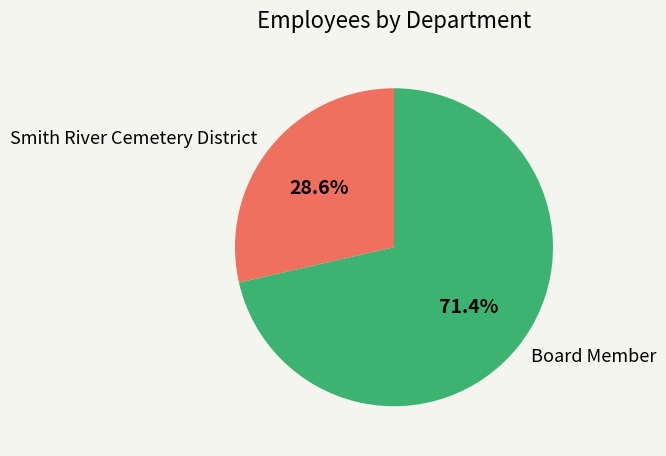

Rank the categories by value from lowest to highest.

Smith River Cemetery District, Board Member